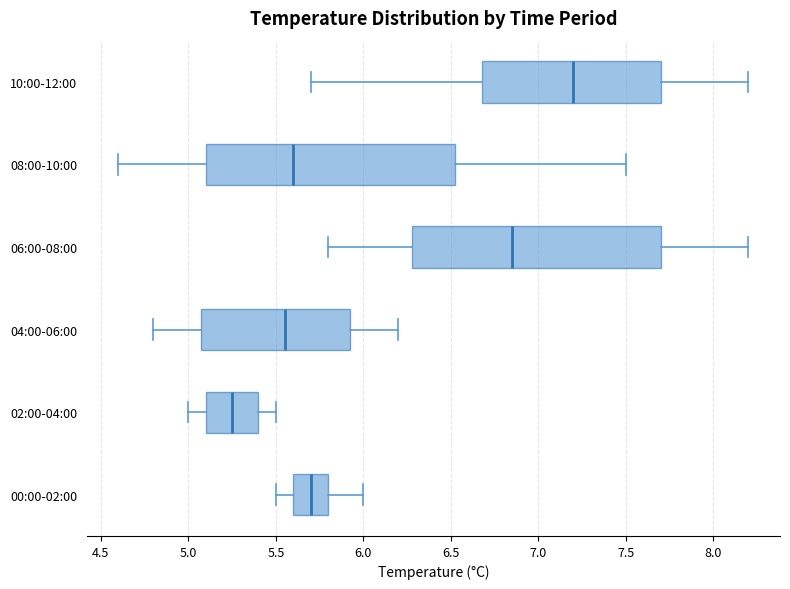

Which box's median line is the furthest to the right?

10:00-12:00